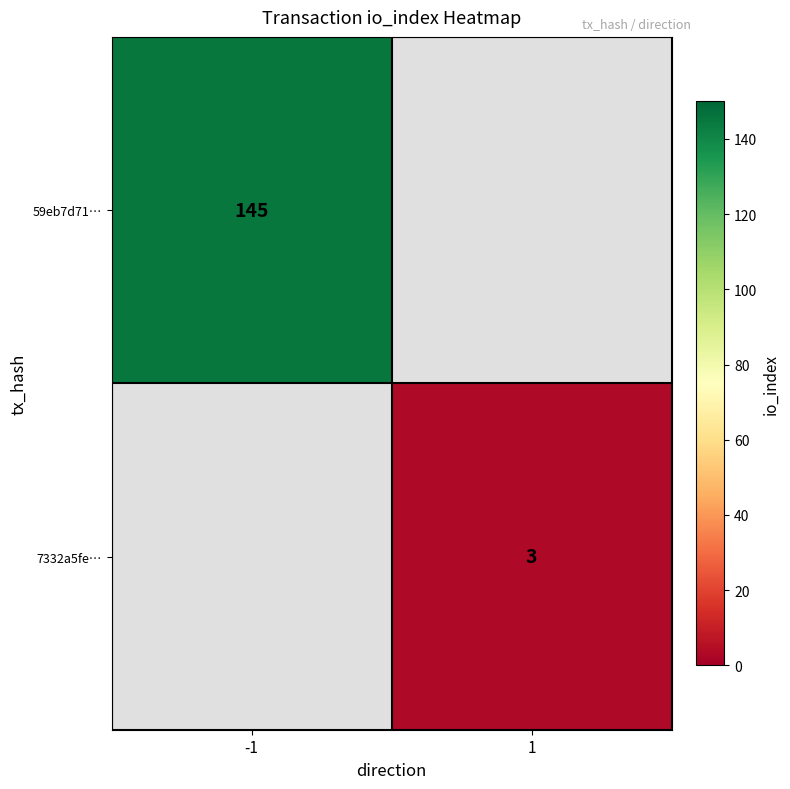

Is it true that 7332a5fe… equals 3 at 1?

True